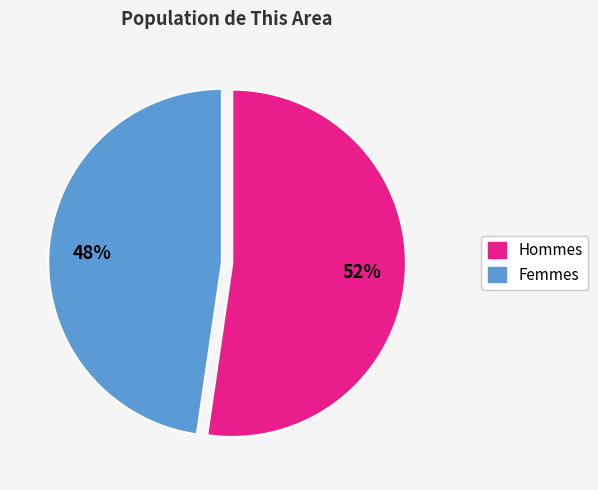

Does any single category account for the majority?

Yes